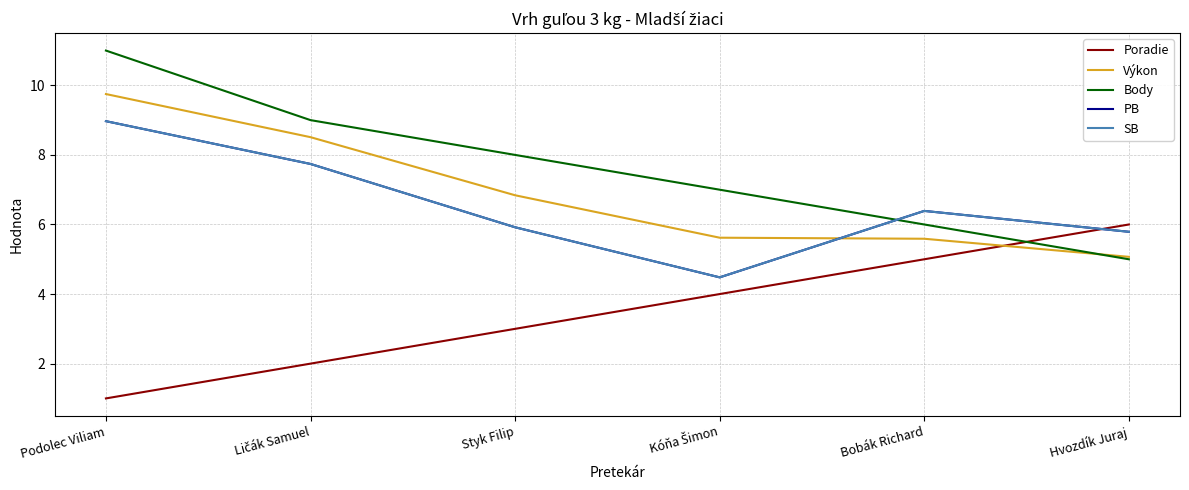

Does the chart have visible grid lines?

Yes